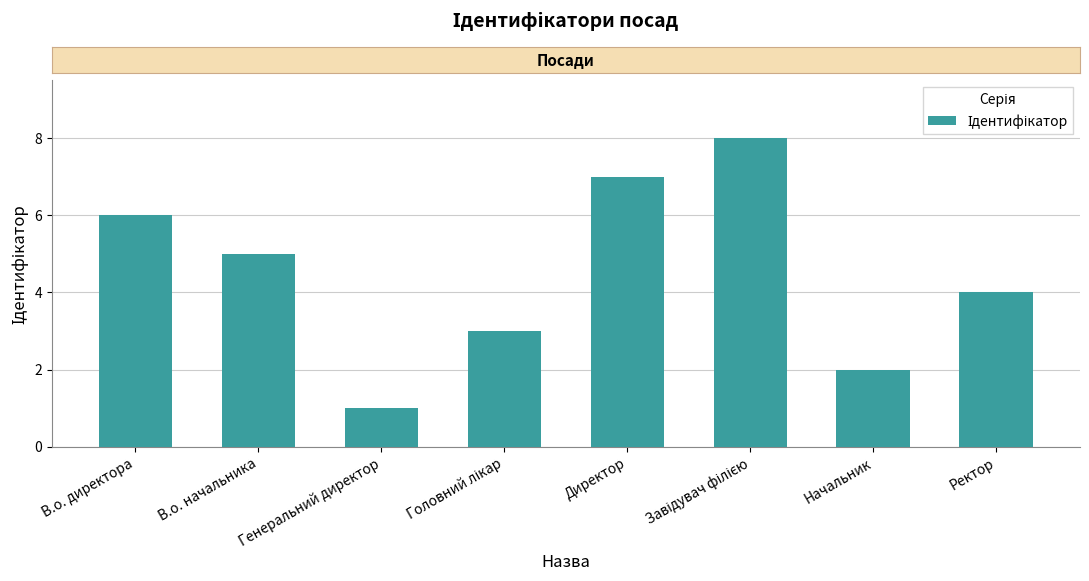

What is the difference between the second highest and minimum values?

6